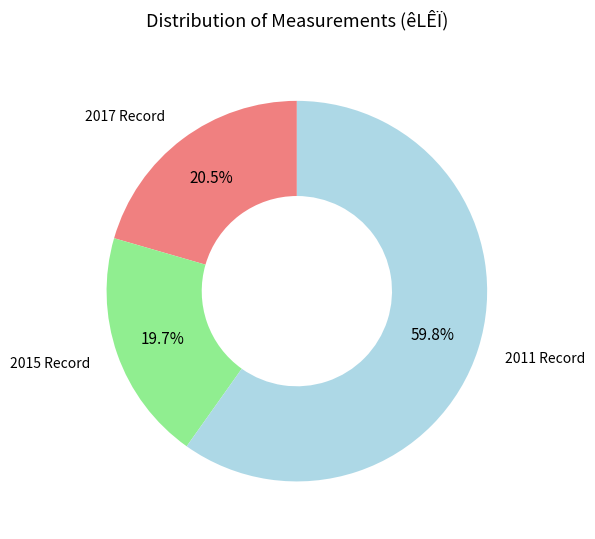

Is there a majority slice in this chart?

Yes